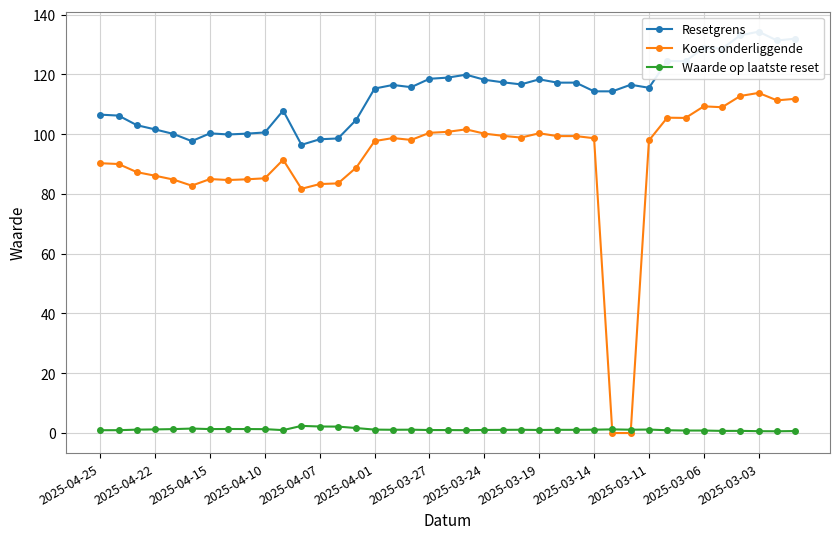

Reading right to left, transcribe all the data shown in this chart.

Resetgrens: 132.0	131.3	134.3	133.1	128.6	129.0	124.4	124.5	115.5	116.5	114.3	114.3	117.2	117.2	118.3	116.7	117.4	118.2	119.9	118.9	118.5	115.7	116.5	115.3	104.8	98.6	98.3	96.4	107.9	100.6	100.2	99.9	100.3	97.7	100.1	101.6	103.0	106.2	106.5
Koers onderliggende: 111.8	111.3	113.8	112.8	109.0	109.3	105.4	105.5	97.9	0.0	0.0	98.6	99.4	99.3	100.3	98.9	99.5	100.2	101.6	100.8	100.5	98.1	98.7	97.7	88.8	83.5	83.3	81.7	91.4	85.2	84.9	84.7	85.0	82.8	84.8	86.1	87.3	90.0	90.3
Waarde op laatste reset: 0.7	0.6	0.6	0.7	0.7	0.8	0.8	0.9	1.2	1.1	1.2	1.1	1.1	1.1	1.0	1.1	1.1	1.0	0.9	1.0	1.0	1.1	1.1	1.1	1.7	2.1	2.2	2.4	1.0	1.3	1.3	1.4	1.3	1.5	1.3	1.2	1.1	0.9	0.9